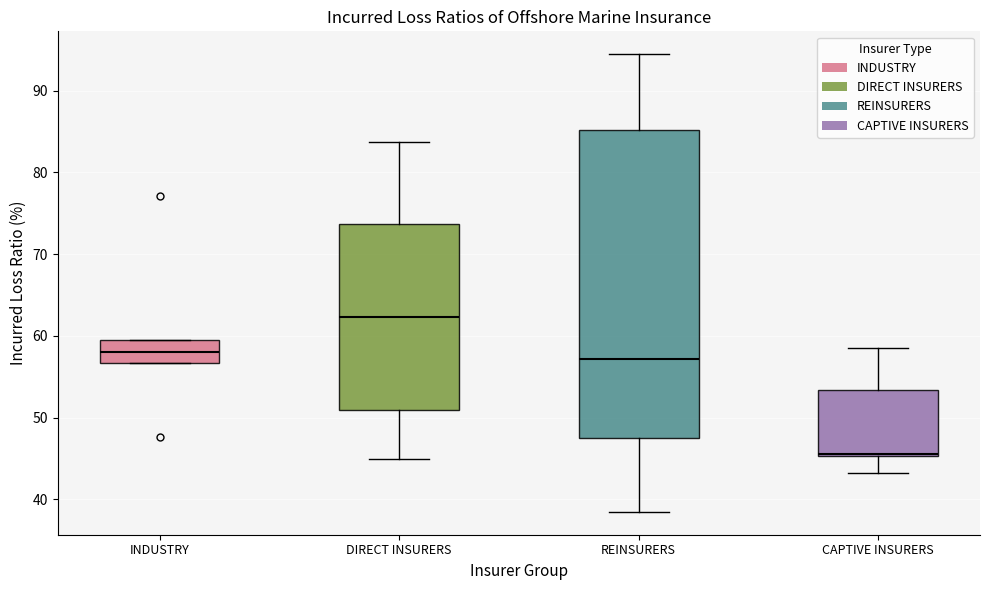

Which box's median line is the highest?

DIRECT INSURERS